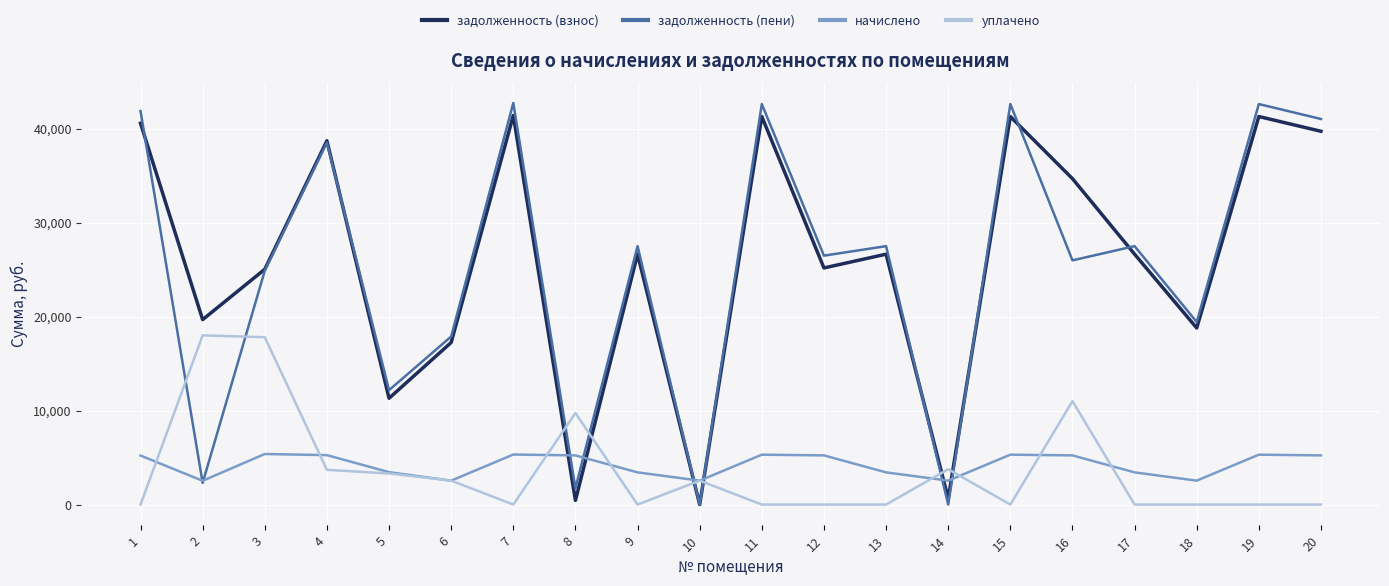

Between which two adjacent categories do уплачено and задолженность (взнос) first intersect?

7 and 8